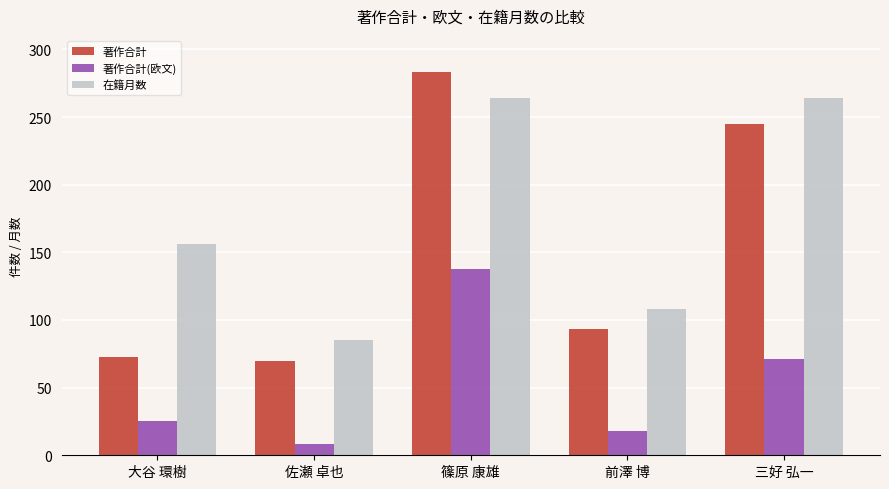

The value of 在籍月数 at 三好 弘一 is 411. True or false?

False